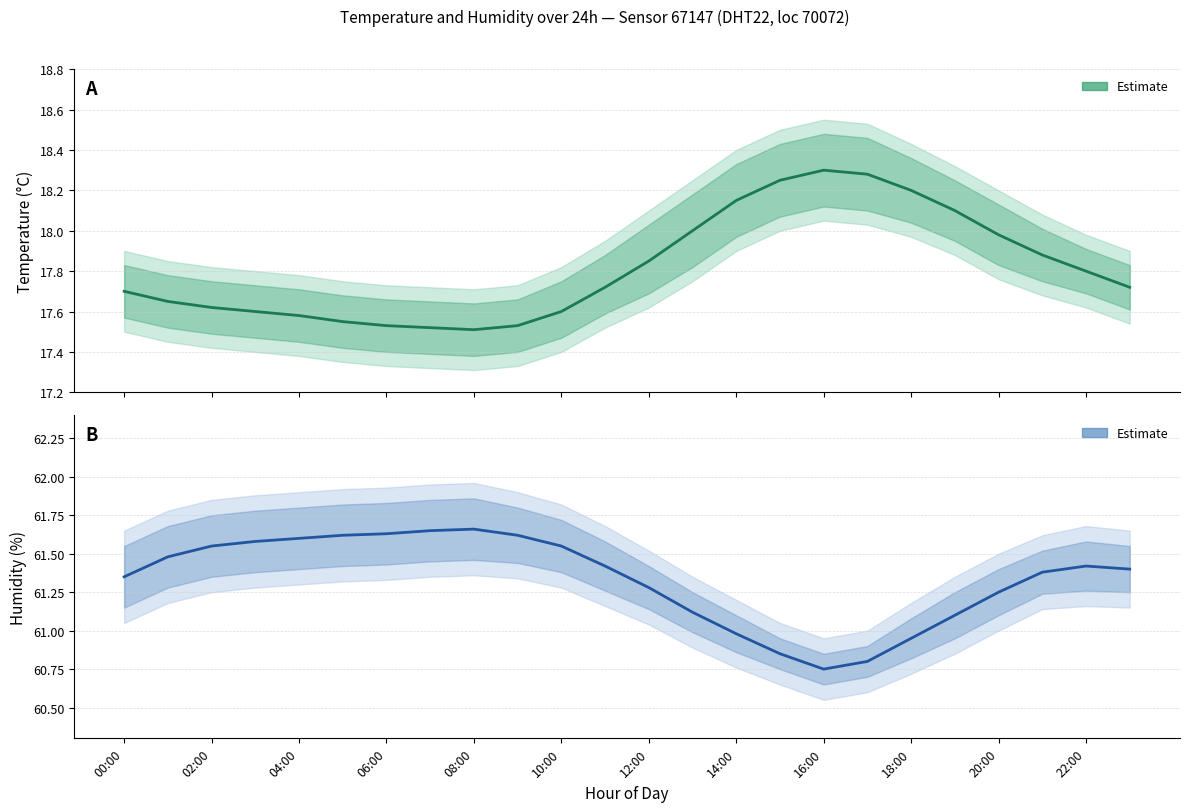

What is the label of the 4th point from the right?

20:00